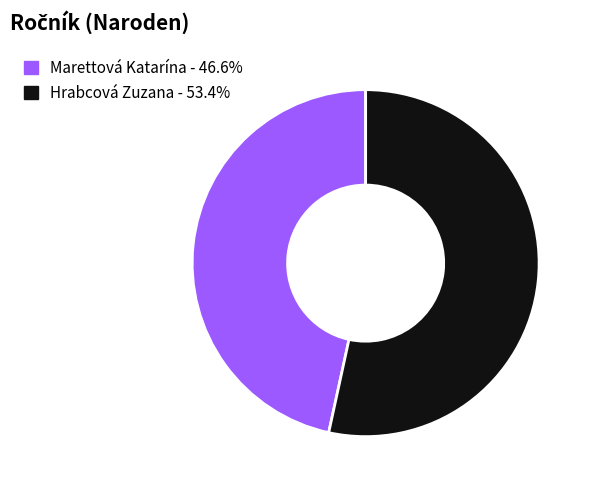

Is the sum of Hrabcová Zuzana and Marettová Katarína greater than half?

Yes